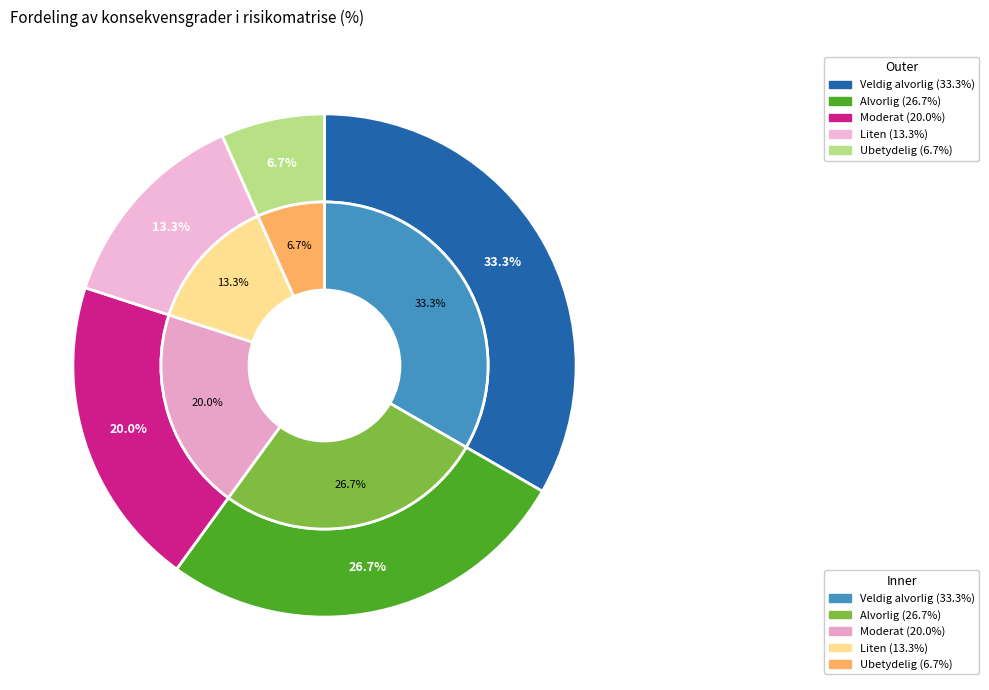

Do Liten and Ubetydelig together represent more than half of the pie?

No